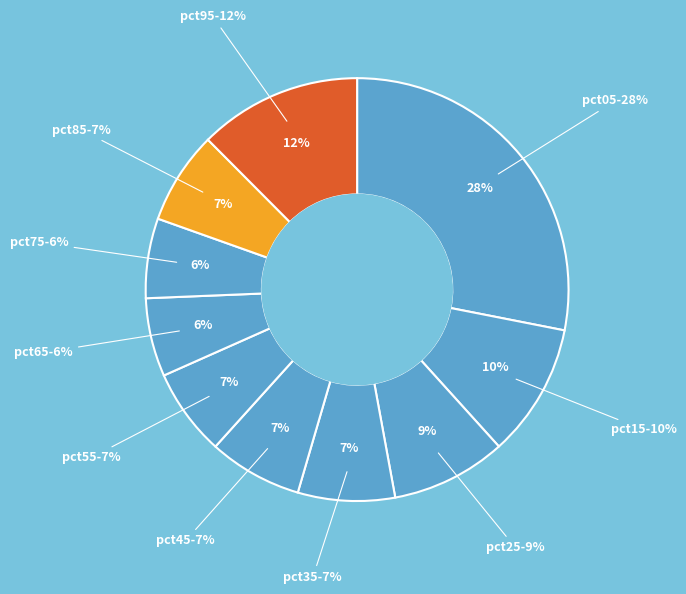

Is it true that pct85 is 7% of the pie?

True